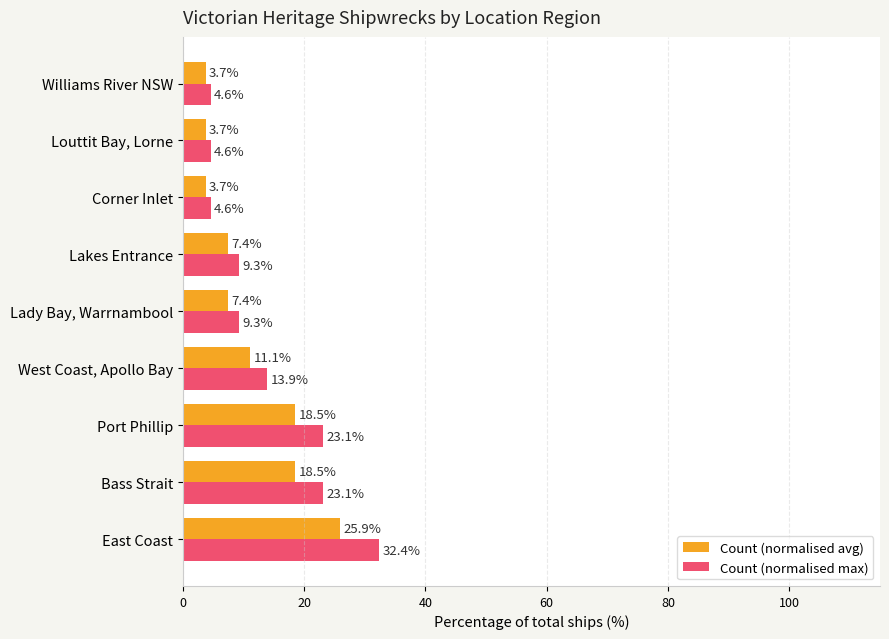

What is the average value of the Count (normalised avg) series?

11.1